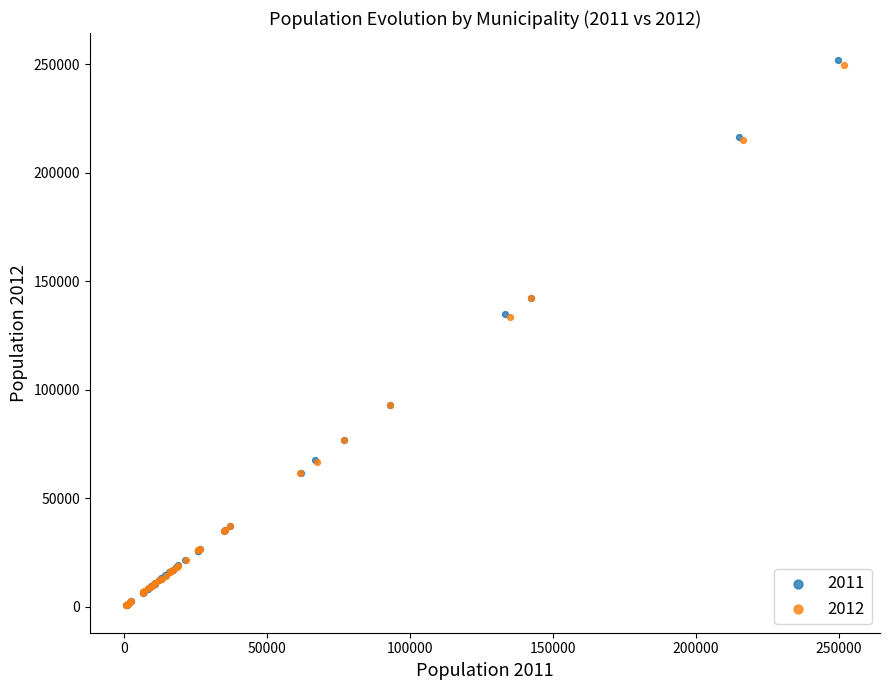

Which series has the widest spread of Y values?

2011